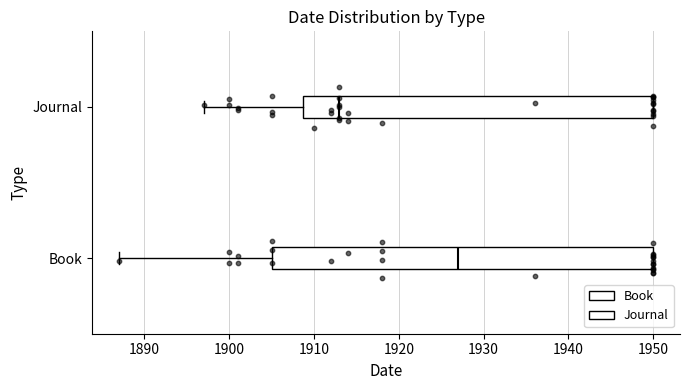

Reading bottom to top, transcribe this box plot: for each box, give where its median line is, the range the box spans, and where its two whiskers end, as read against the x-axis. The values are not printed on the chart, so give them approximately, as read against the axis.

Book: median 1927, box 1905 to 1950, whiskers 1887 to 1950
Journal: median 1913, box 1909 to 1950, whiskers 1897 to 1950